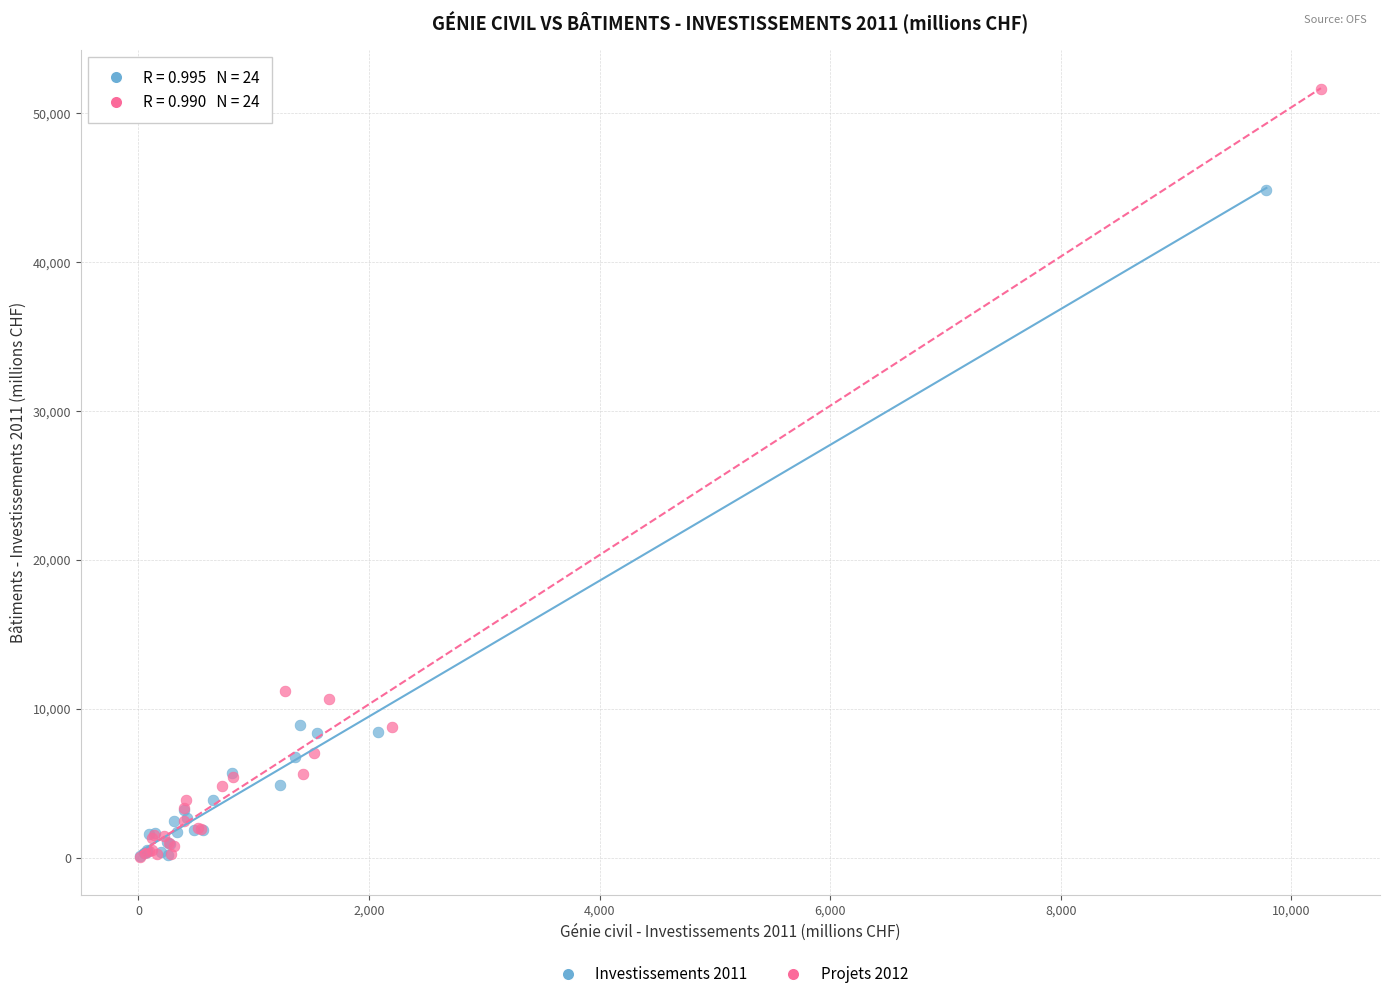

Which series has the largest Y range (max minus min)?

Projets 2012